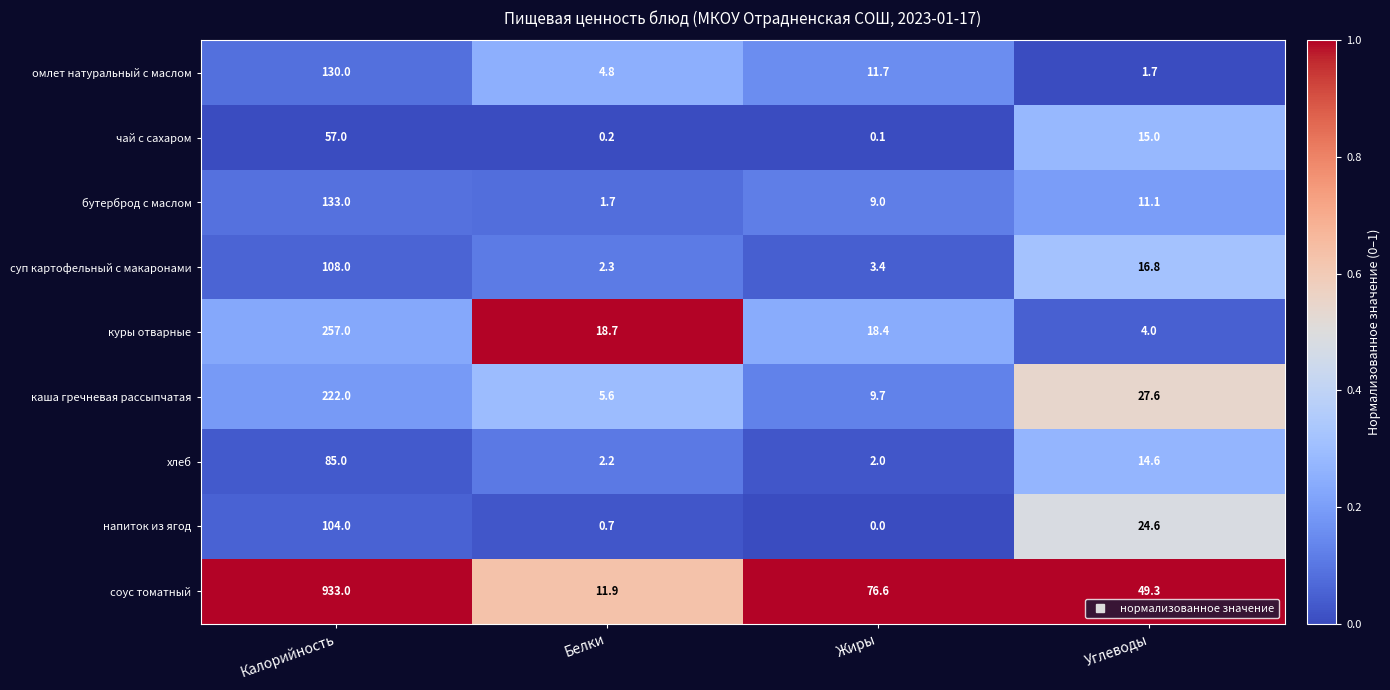

At which category does the chart reach its peak across all series?

Калорийность